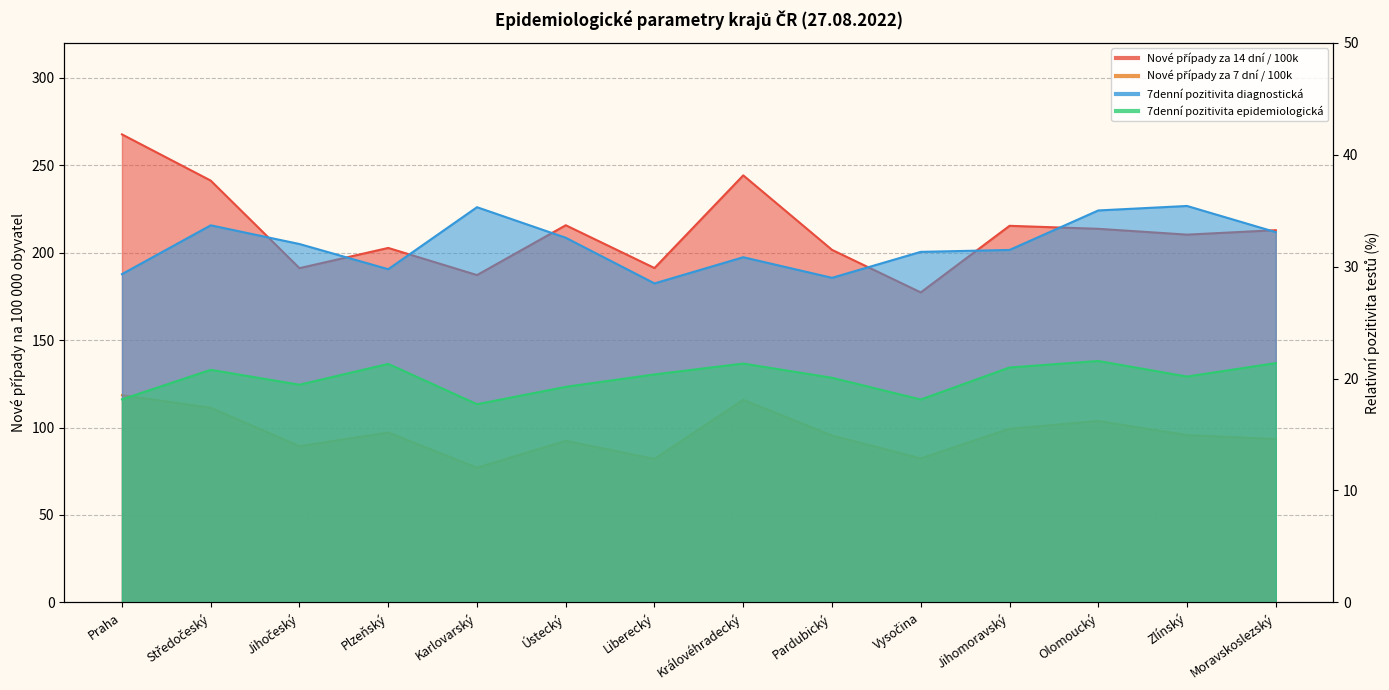

What is the label of the 12th point from the right?

Jihočeský